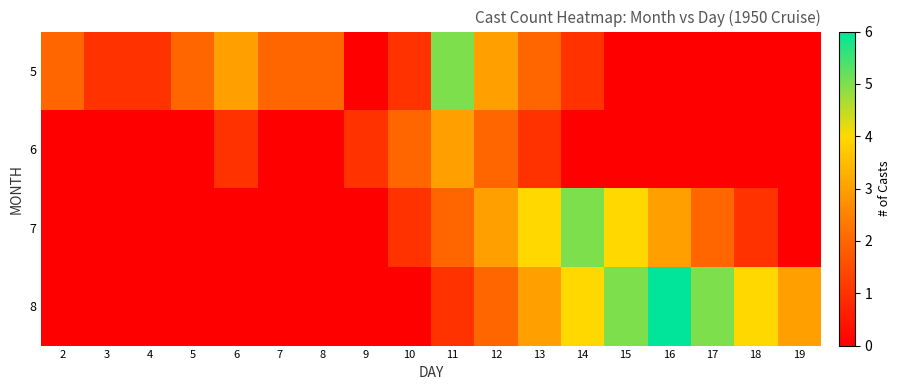

Reading right to left, what are all the values shown in this chart?

5: 19=0	18=0	17=0	16=0	15=0	14=1	13=2	12=3	11=5	10=1	9=0	8=2	7=2	6=3	5=2	4=1	3=1	2=2
6: 19=0	18=0	17=0	16=0	15=0	14=0	13=1	12=2	11=3	10=2	9=1	8=0	7=0	6=1	5=0	4=0	3=0	2=0
7: 19=0	18=1	17=2	16=3	15=4	14=5	13=4	12=3	11=2	10=1	9=0	8=0	7=0	6=0	5=0	4=0	3=0	2=0
8: 19=3	18=4	17=5	16=6	15=5	14=4	13=3	12=2	11=1	10=0	9=0	8=0	7=0	6=0	5=0	4=0	3=0	2=0